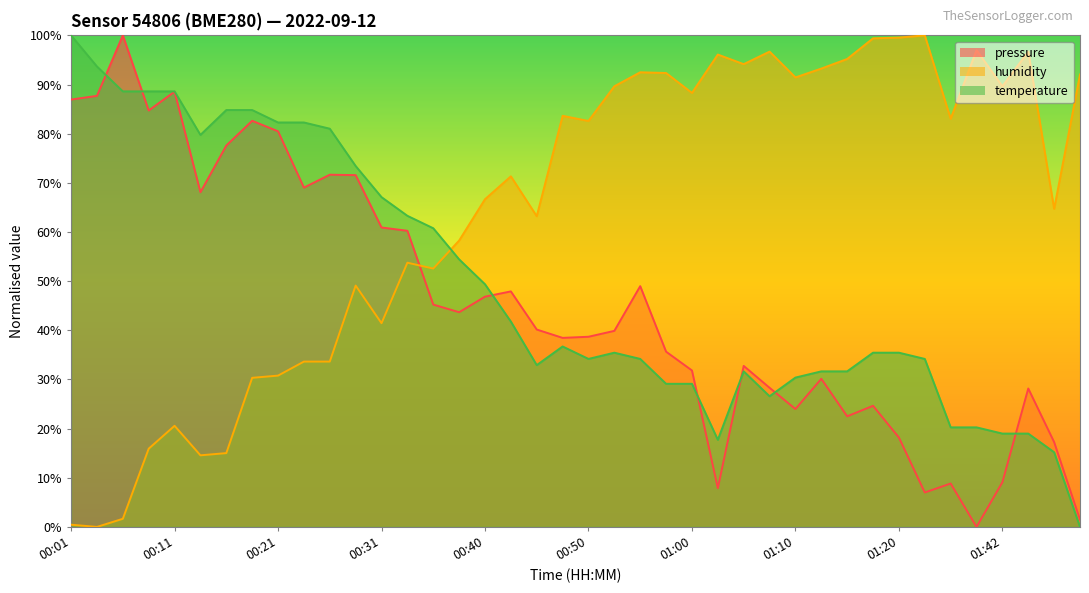

In humidity, how many points are higher than both neighbors (excluding endpoints)?

11